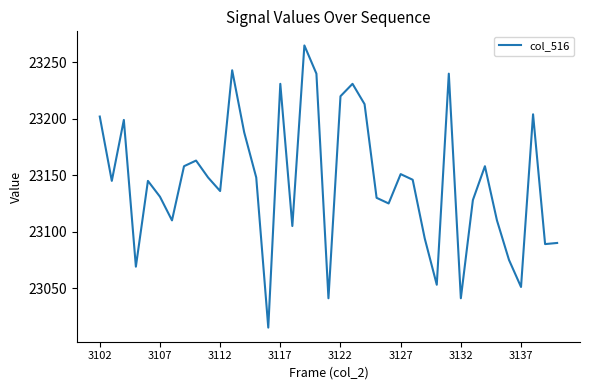

What is the greatest value displayed?

23265